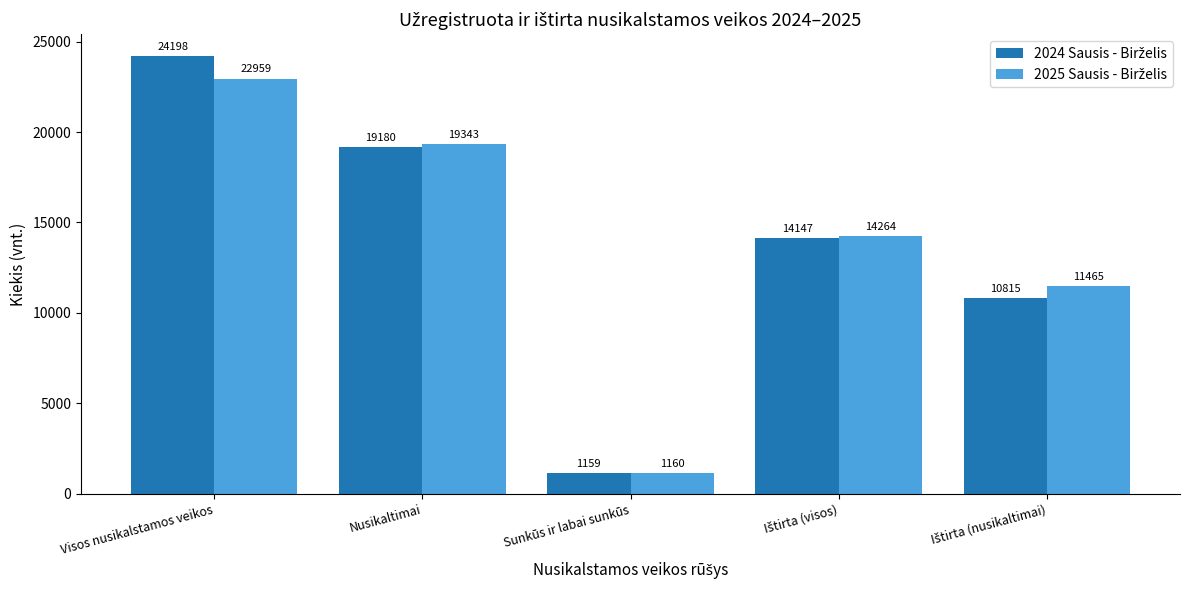

At which category is the sum across all series the highest?

Visos nusikalstamos veikos